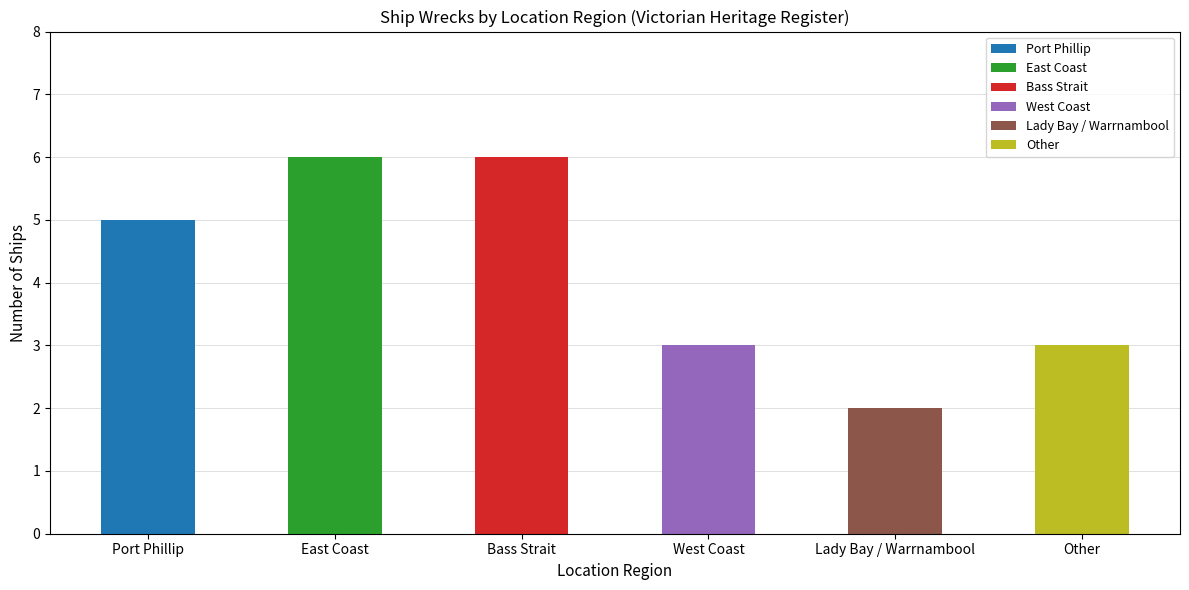

Are the bars grouped side by side (vs. stacked)?

No